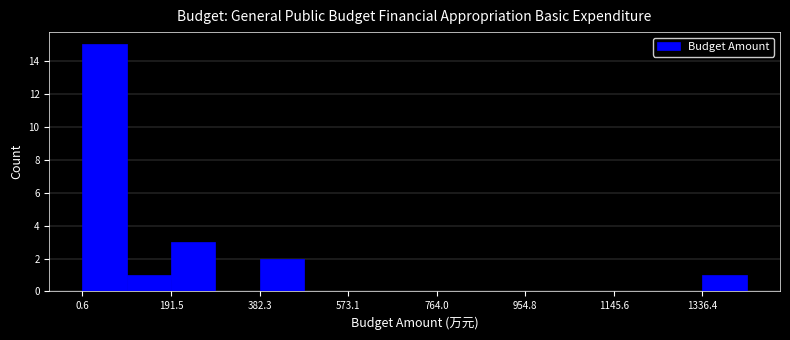

Reading left to right, transcribe this chart: for each bar, give the range it covers on the x-axis and its height. Neither the bar edges nor the heights are printed on the chart, so give them approximately, as read against the axes.

0 to 100: 15
100 to 200: 1
200 to 280: 3
280 to 380: 0
380 to 480: 2
480 to 580: 0
580 to 660: 0
660 to 760: 0
760 to 860: 0
860 to 960: 0
960 to 1060: 0
1060 to 1140: 0
1140 to 1240: 0
1240 to 1340: 0
1340 to 1440: 1